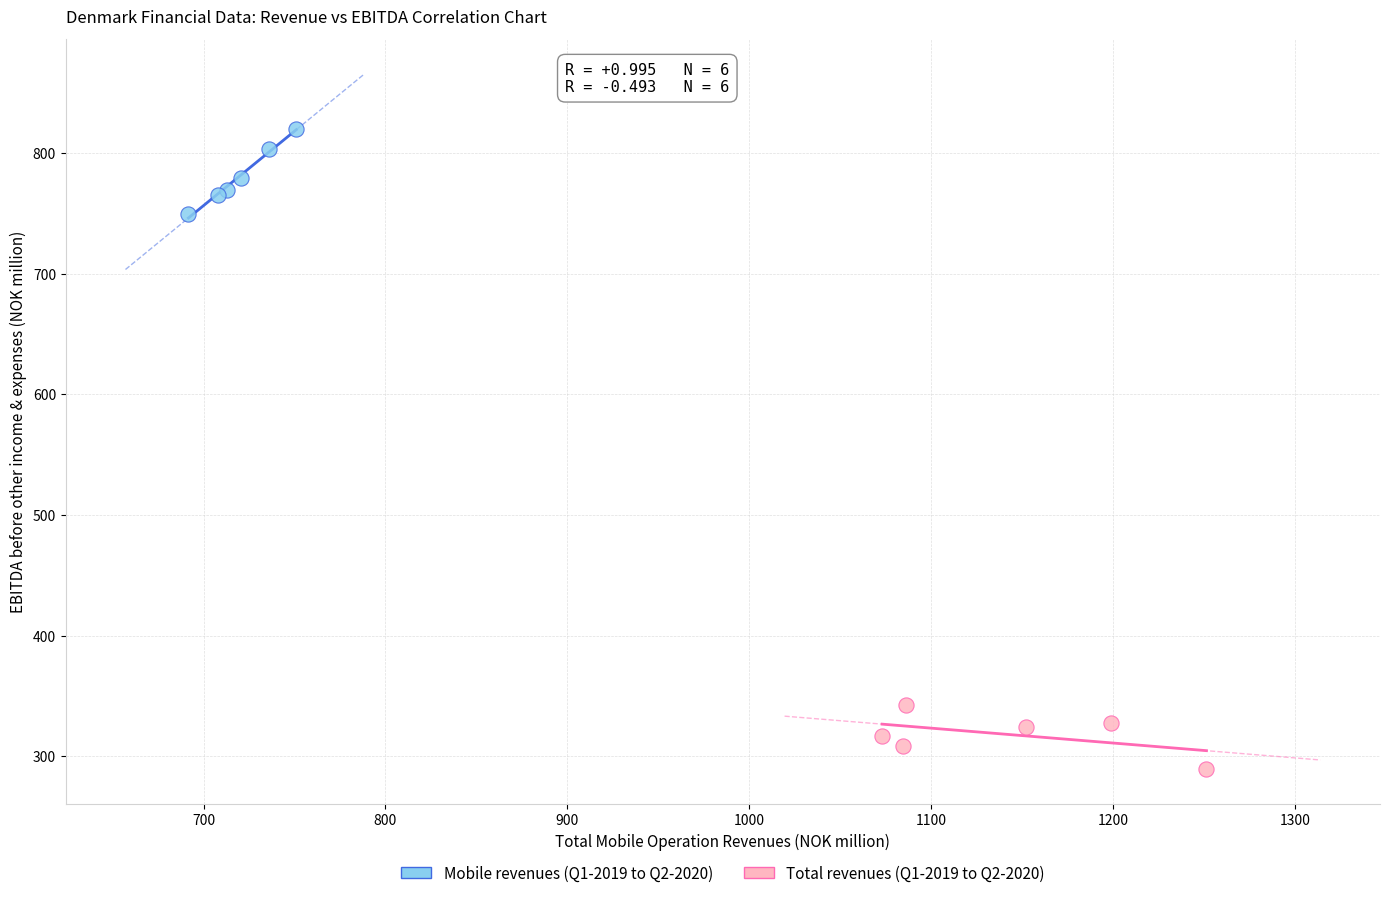

What are all the series names shown in the legend?

Mobile revenues (Q1-2019 to Q2-2020), Total revenues (Q1-2019 to Q2-2020)